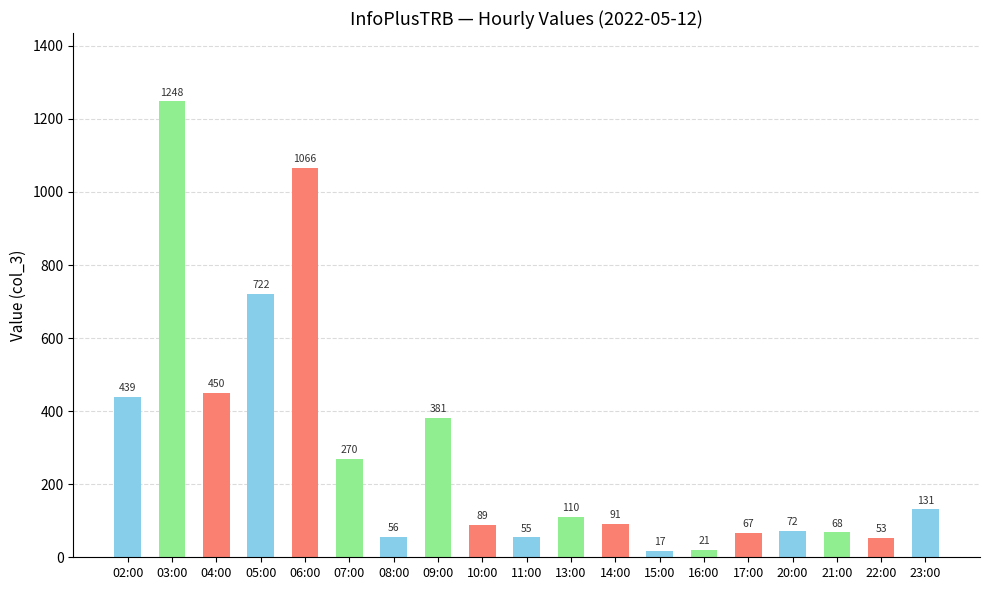

Rank the categories by value from highest to lowest.

03:00, 06:00, 05:00, 04:00, 02:00, 09:00, 07:00, 23:00, 13:00, 14:00, 10:00, 20:00, 21:00, 17:00, 08:00, 11:00, 22:00, 16:00, 15:00